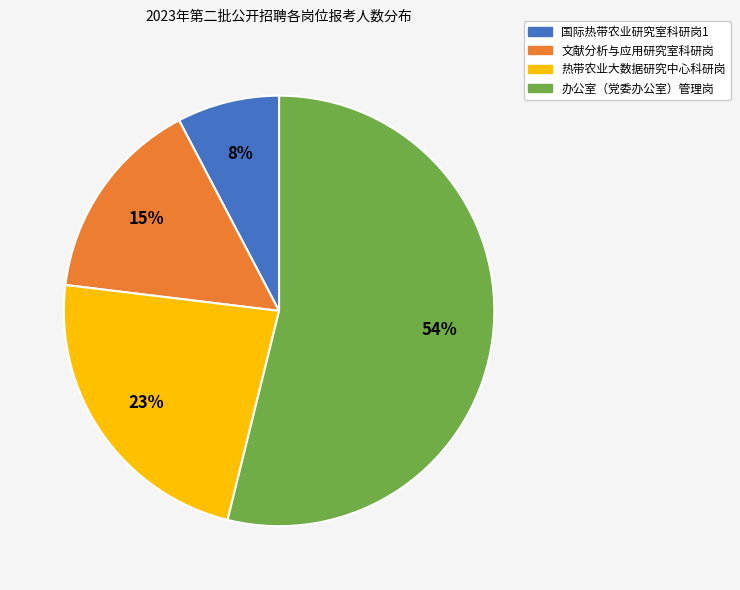

How many slices are in this pie chart?

4